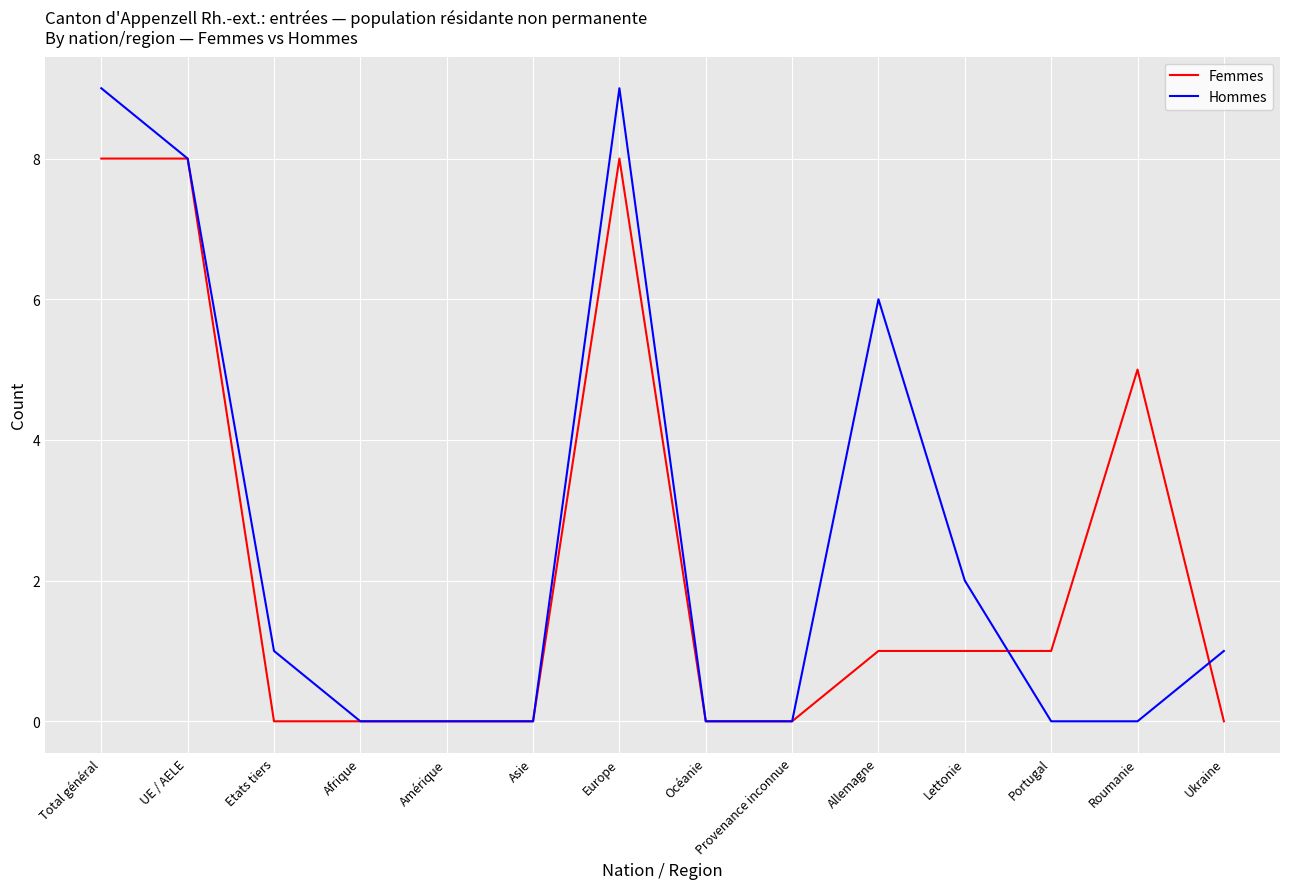

In Hommes, how many points are higher than both neighbors (excluding endpoints)?

2